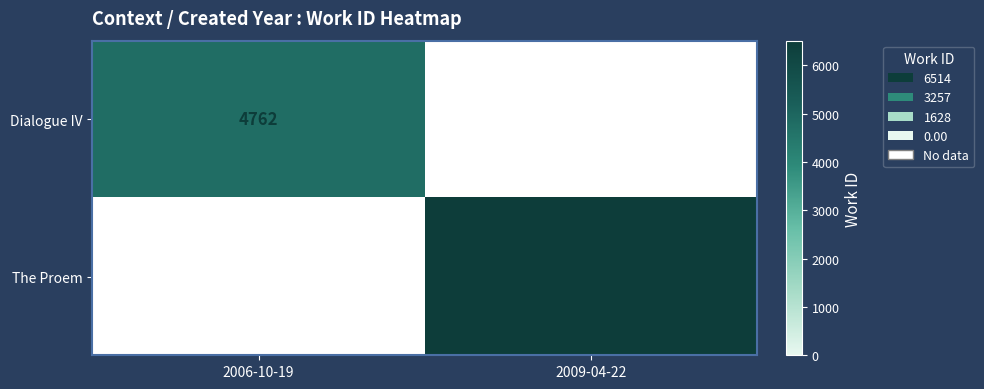

Which category has the lowest value across all series?

2006-10-19